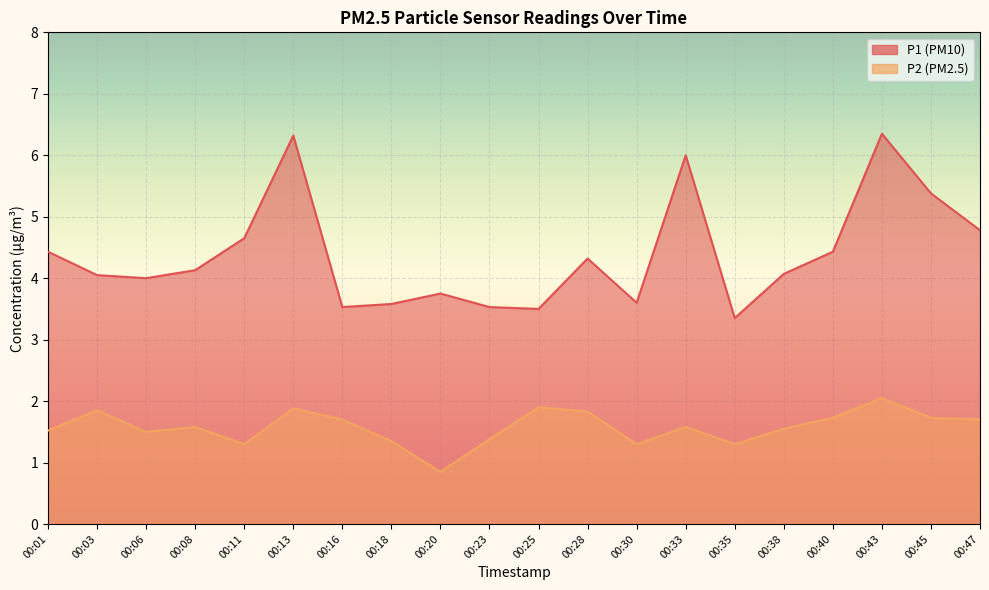

True or false: P1 has a value of 5.1 at 00:30.

False